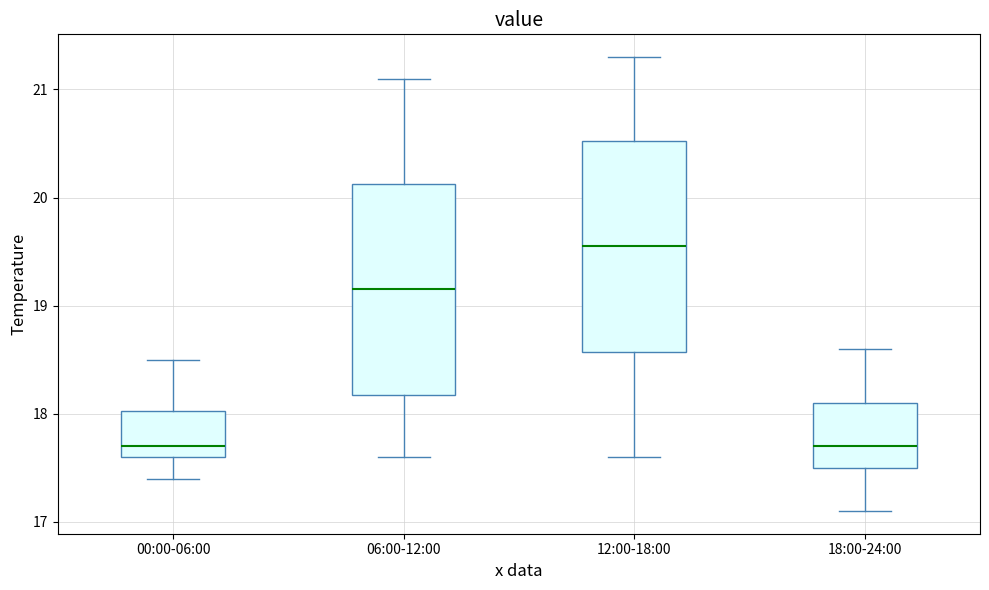

Reading left to right, read every box against the y-axis: the position of its median line, the range the box covers, and the ends of its whiskers. The values are not printed on the chart, so give them approximately, as read against the axis.

00:00-06:00: median 17.7, box 17.6 to 18.0, whiskers 17.4 to 18.5
06:00-12:00: median 19.2, box 18.2 to 20.1, whiskers 17.6 to 21.1
12:00-18:00: median 19.6, box 18.6 to 20.5, whiskers 17.6 to 21.3
18:00-24:00: median 17.7, box 17.5 to 18.1, whiskers 17.1 to 18.6